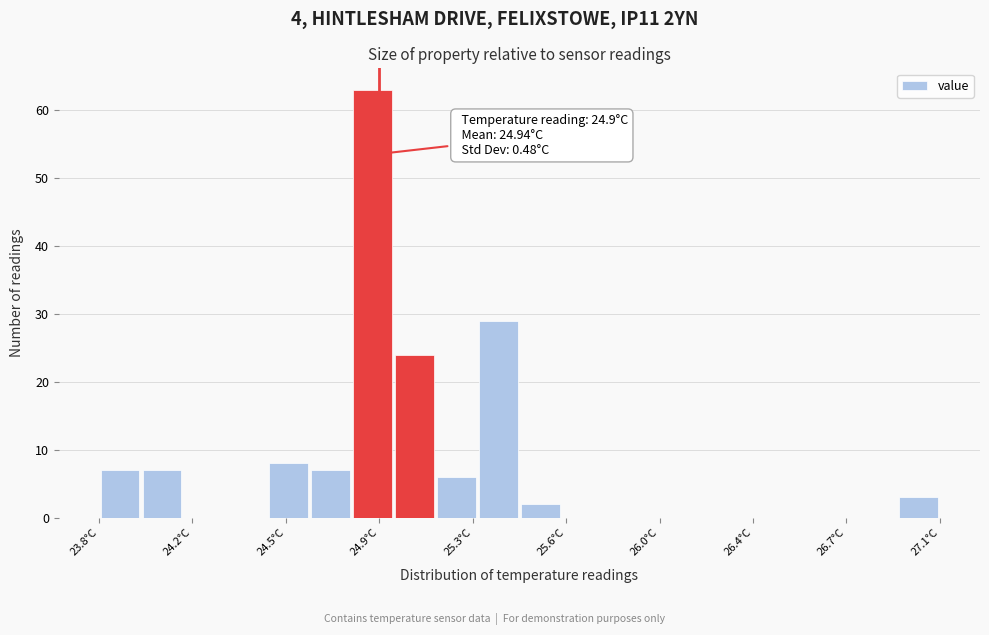

Around what value on the x-axis is the tallest bar? Give the approximate position of its centre, as read against the axis.

24.85